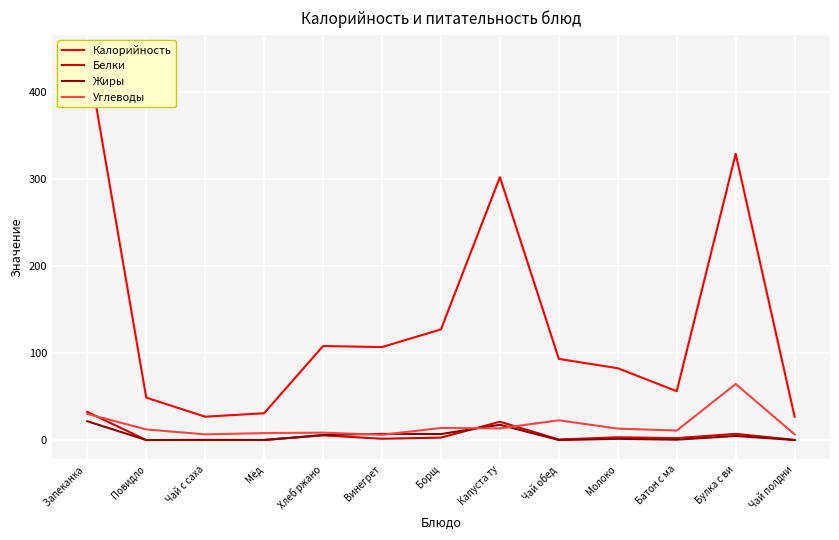

What is the maximum value for Углеводы?

64.4